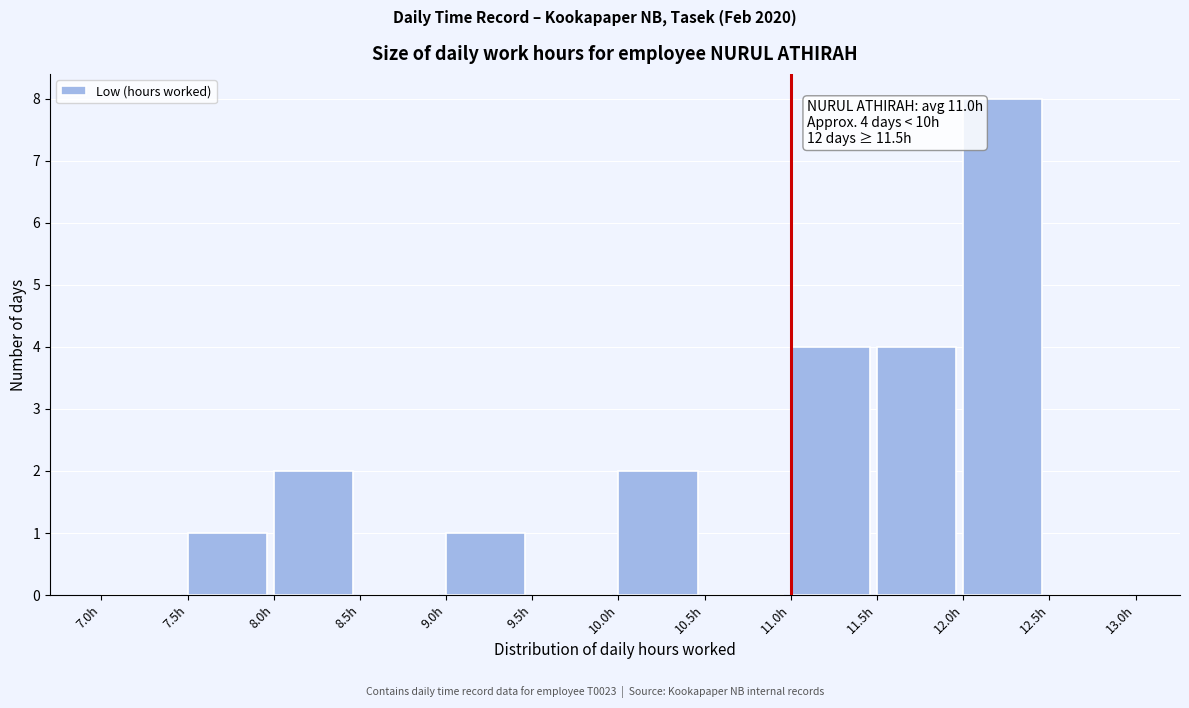

Which range on the x-axis has the tallest bar?

12.0 to 12.5